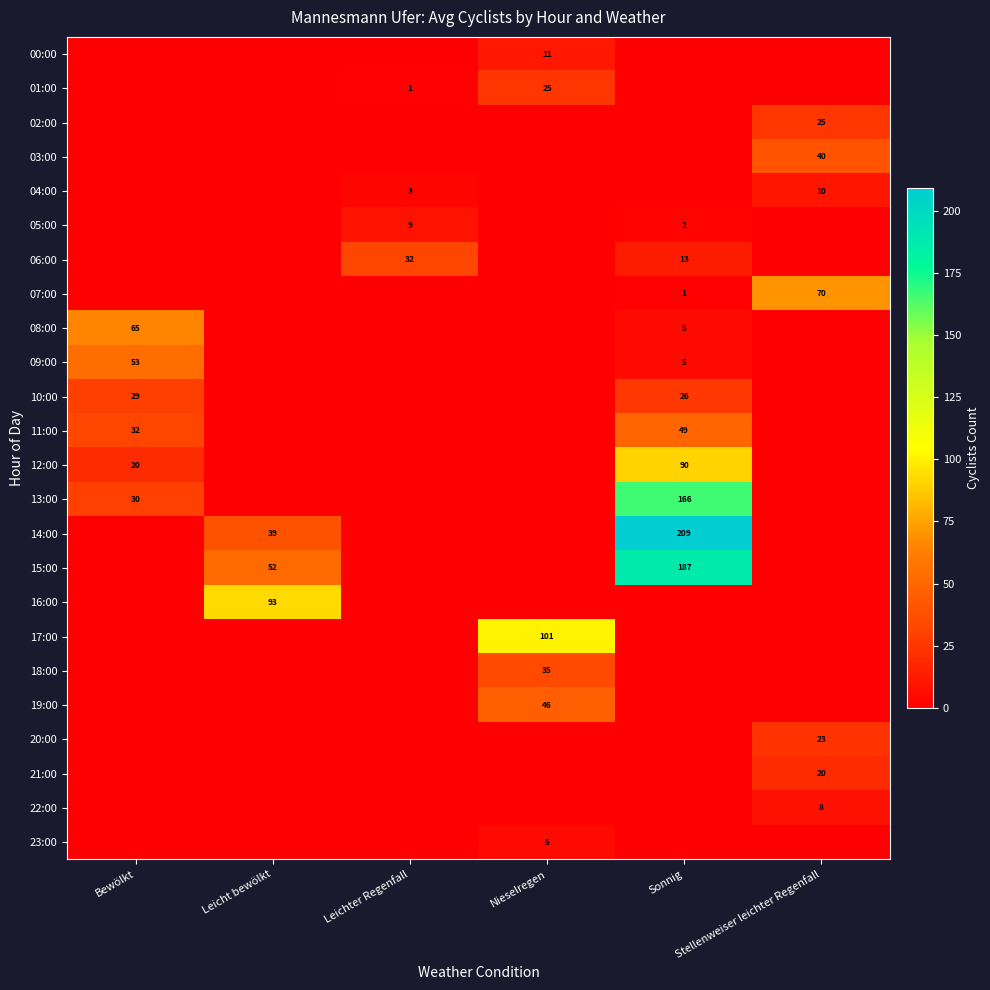

Is it true that 12:00 equals 63 at Leichter Regenfall?

False